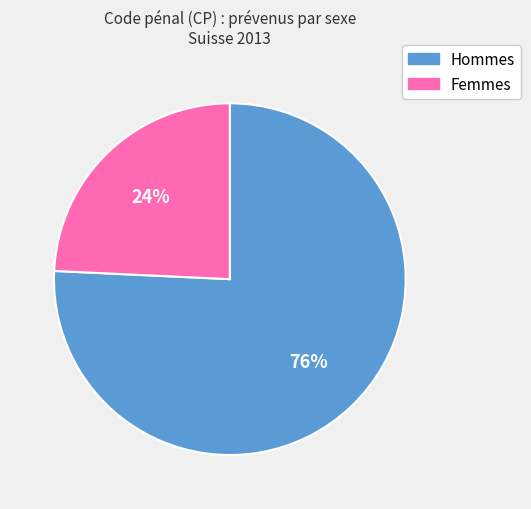

To the nearest percent, what is the average slice percentage?

50%